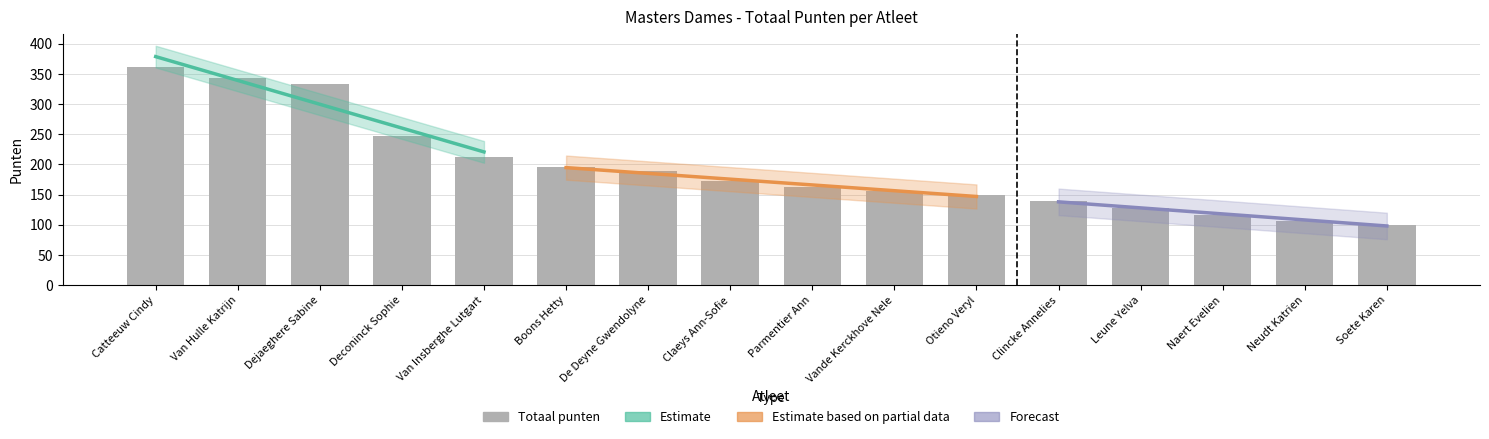

Which series has the widest spread of values?

Totaal punten